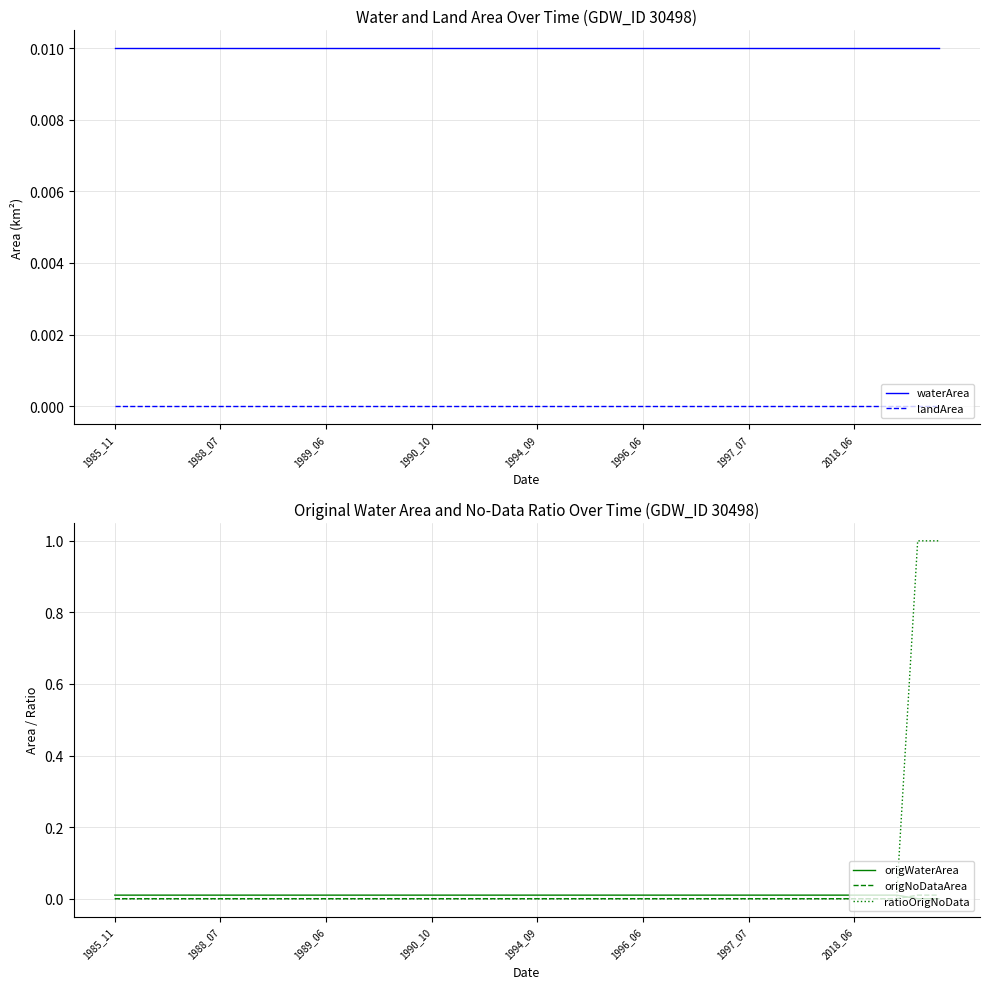

Rank the series by their maximum value, from highest to lowest.

ratioOrigNoData, waterArea, origWaterArea, origNoDataArea, landArea